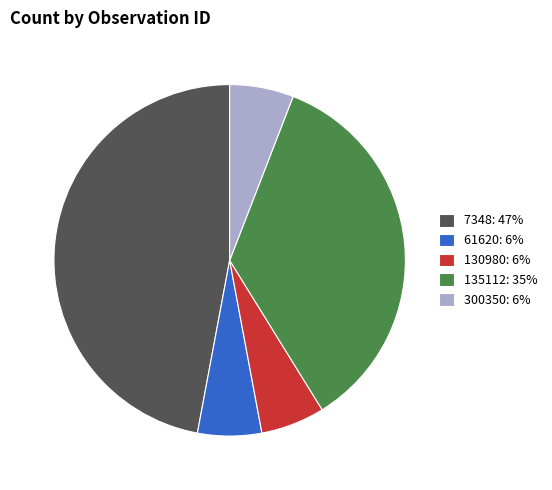

Is 7348: 47% the majority of the pie?

No